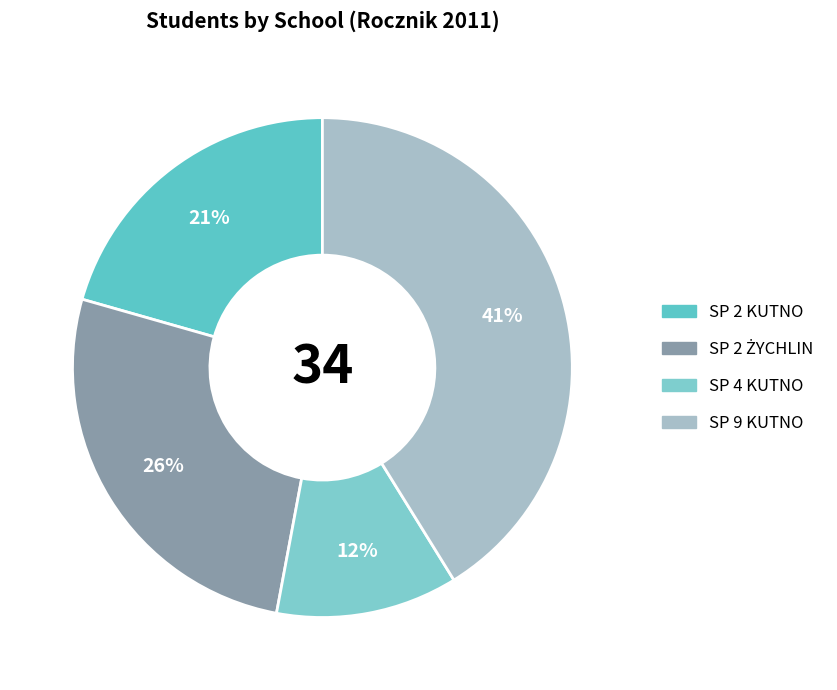

Rank the categories by value from lowest to highest.

SP 4 KUTNO, SP 2 KUTNO, SP 2 ŻYCHLIN, SP 9 KUTNO